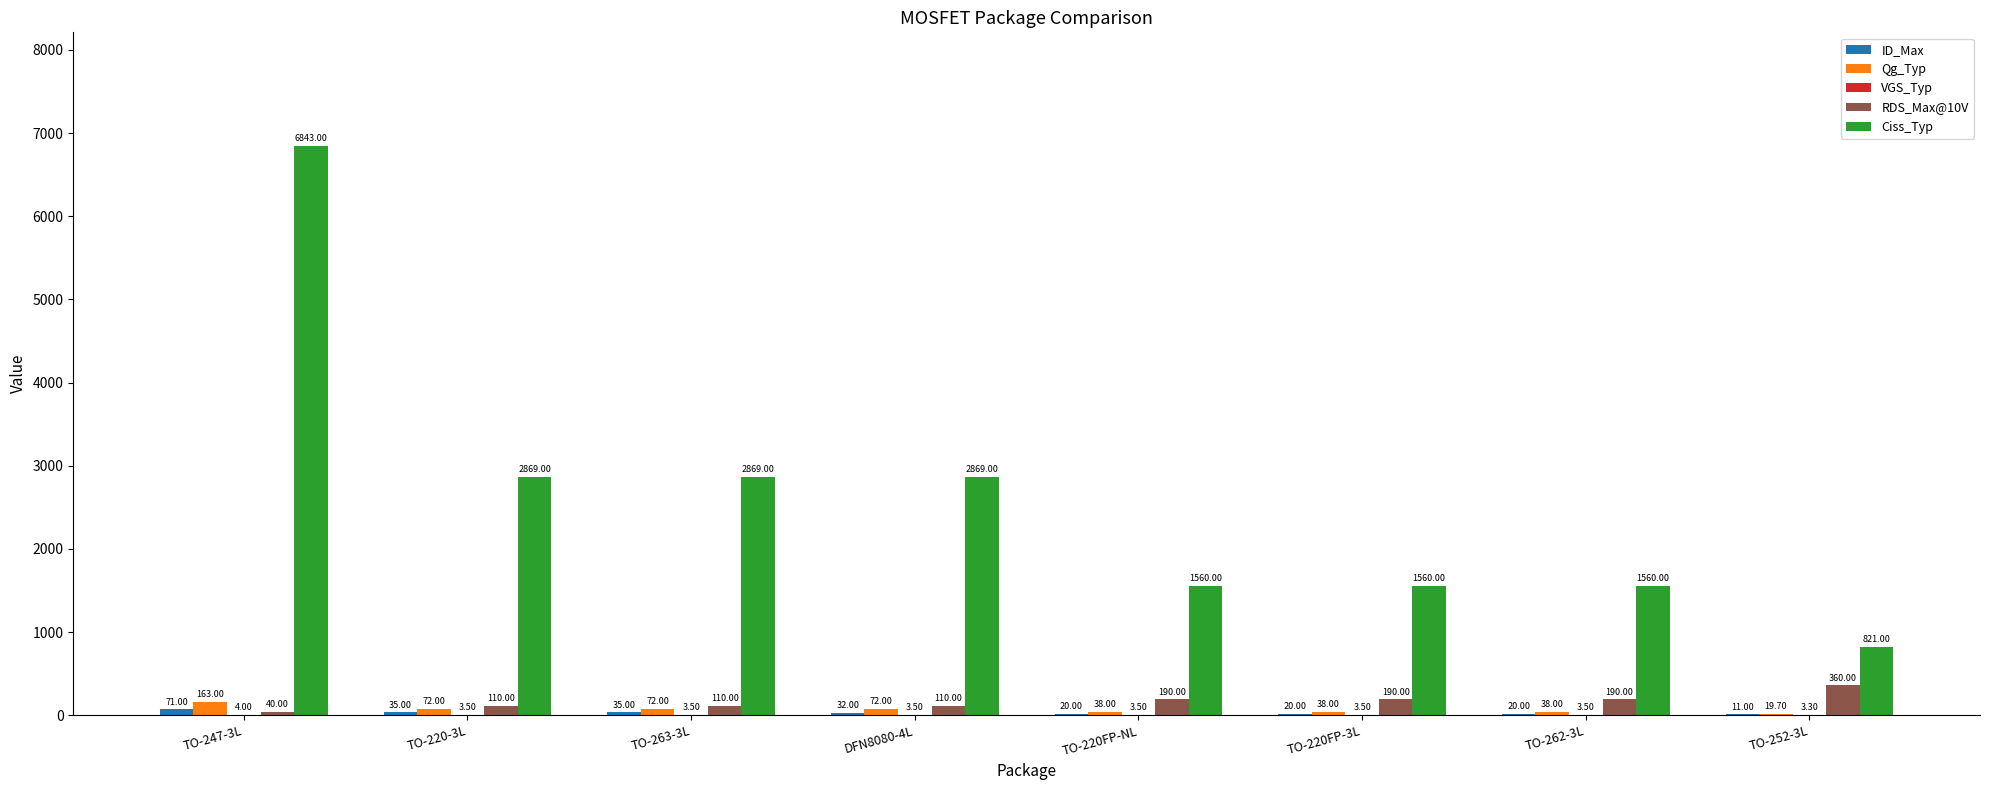

Which series has the largest total across all categories?

Ciss_Typ